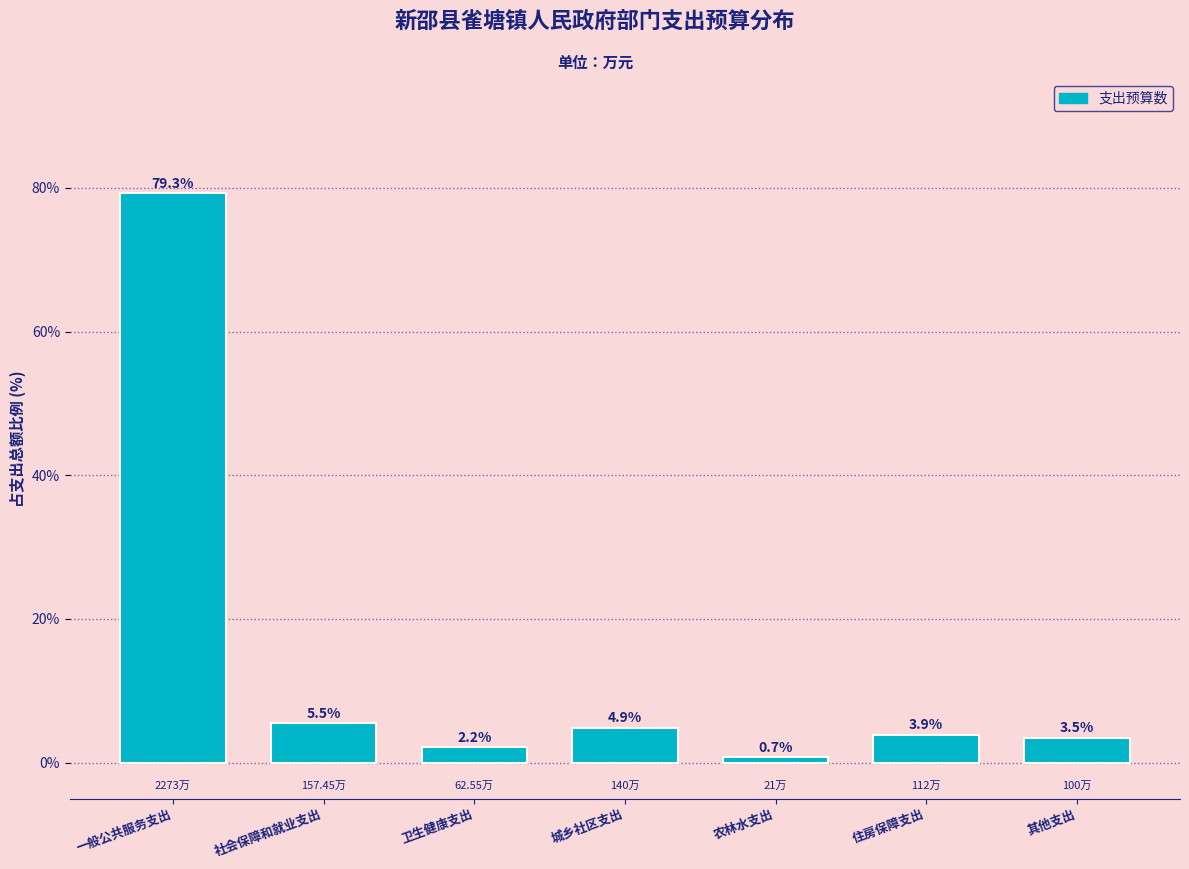

What is the sum of all values?

100.0